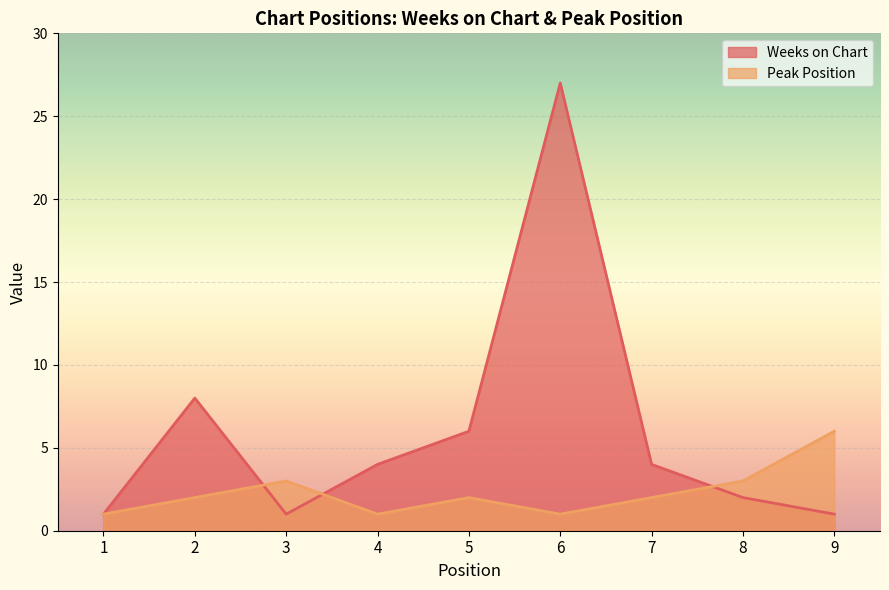

What is the total value across all series at 7?

6